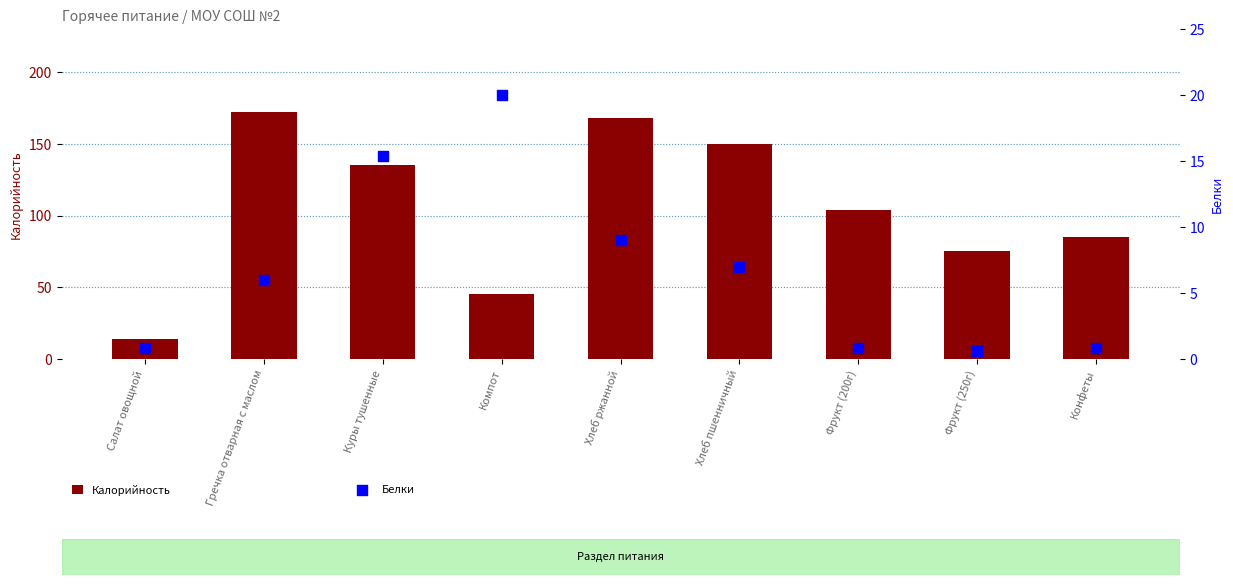

What is the total value across all series at Компот?

65.1